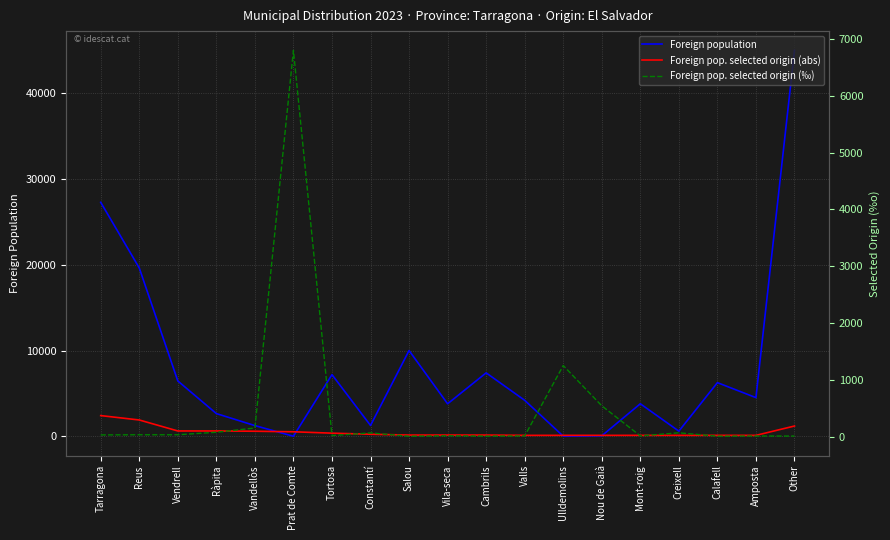

What is the minimum value shown in the chart?

5